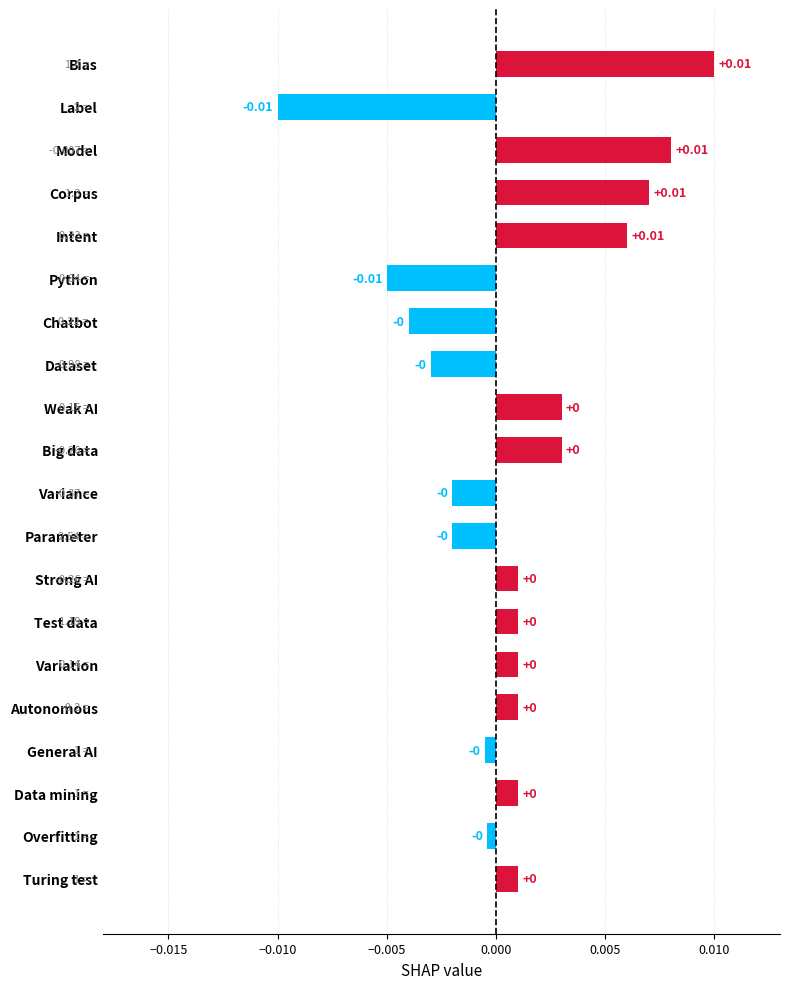

What is the label of the 14th bar from the top?

Test data